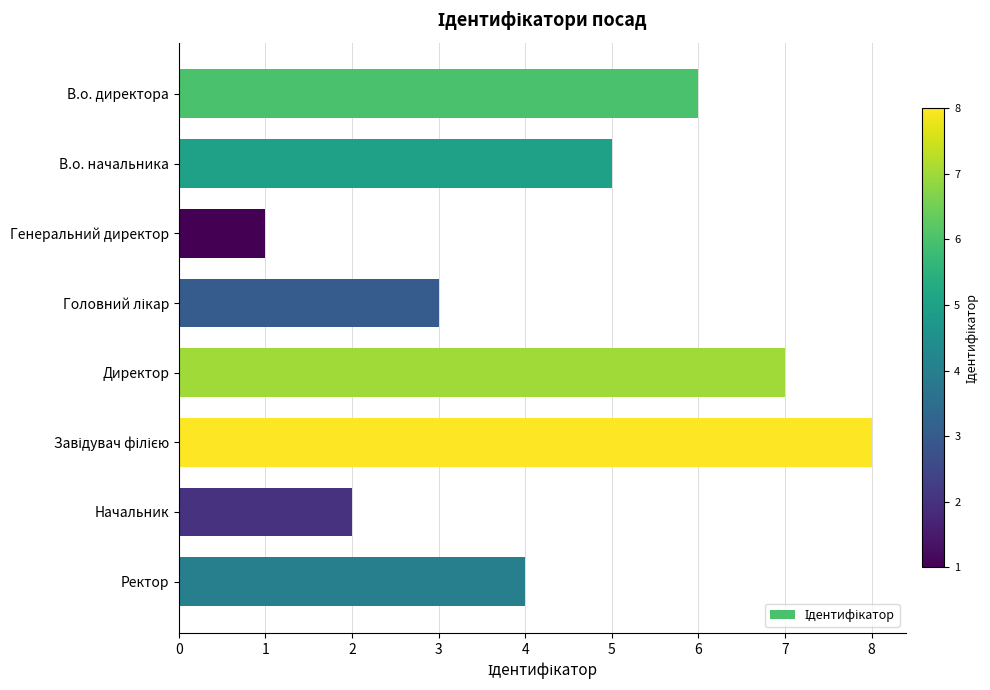

What is the sum of all values?

36